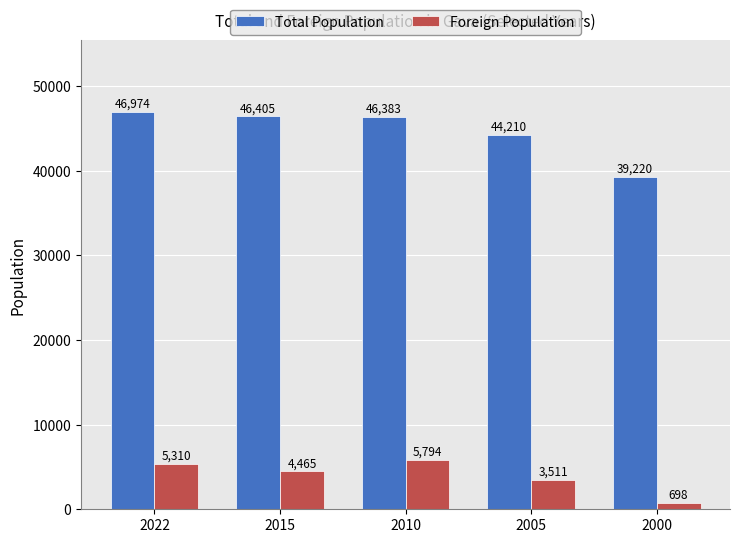

Where does the Foreign Population series first go above 4465?

2022